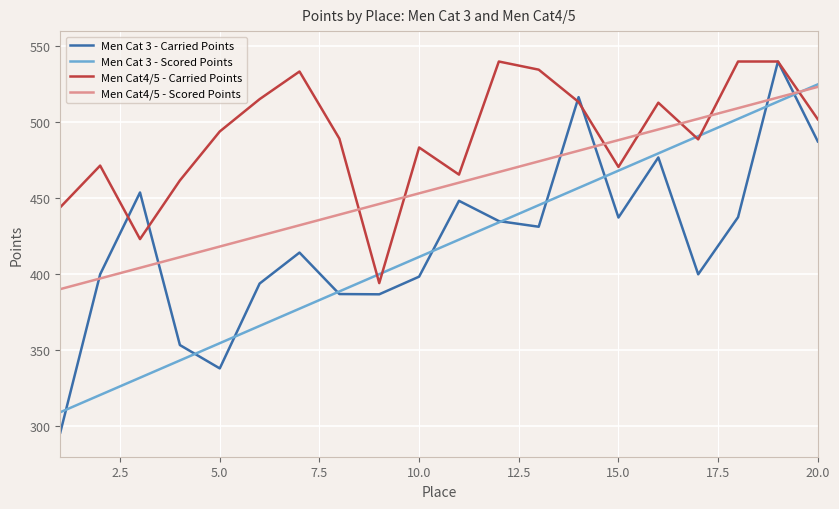

What are all the series names shown in the legend?

Men Cat 3 - Carried Points, Men Cat 3 - Scored Points, Men Cat4/5 - Carried Points, Men Cat4/5 - Scored Points